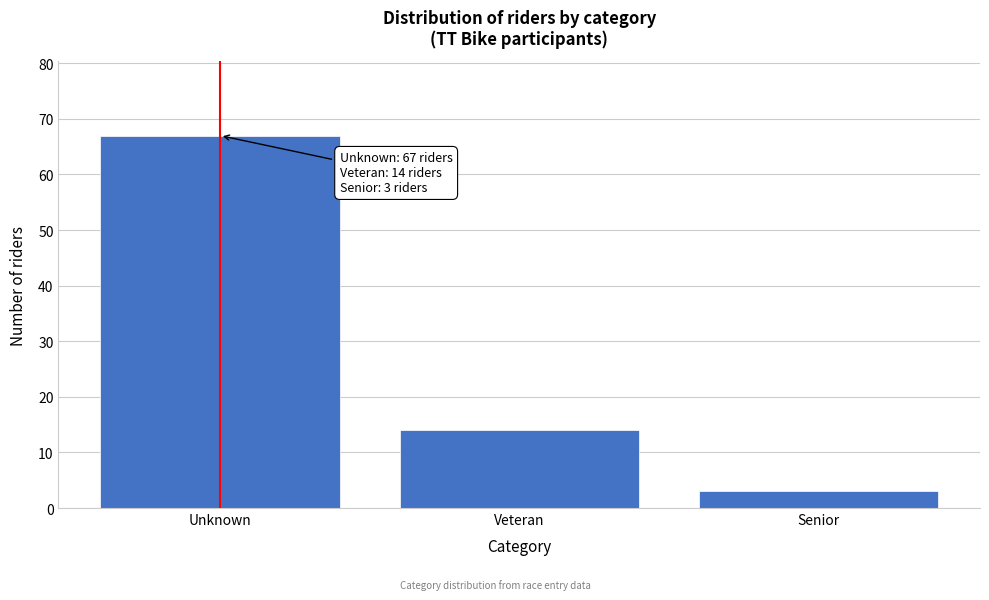

Reading left to right, what are all the values shown in this chart?

67	14	3